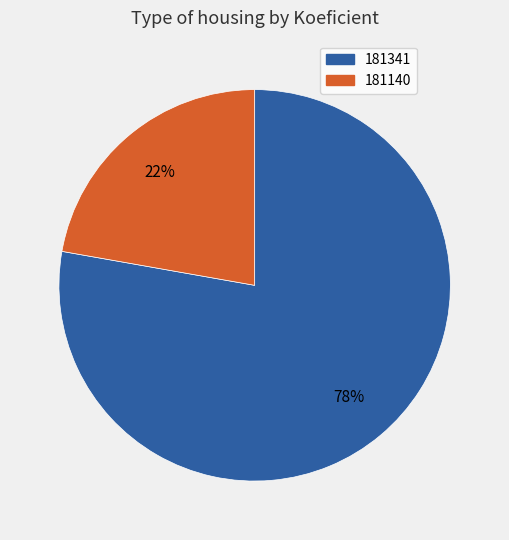

Which has a higher value, 181341 or 181140?

181341